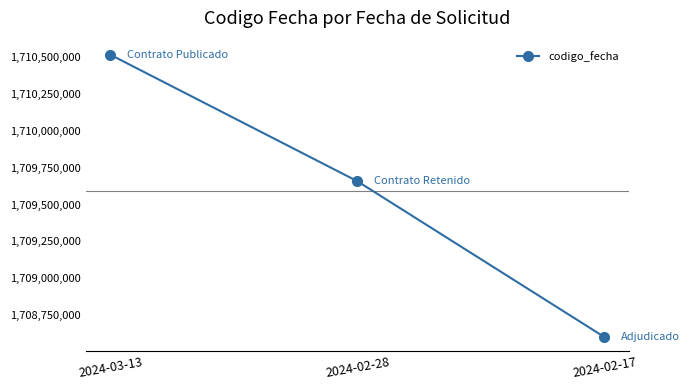

Does the chart display data point markers on the line(s)?

Yes